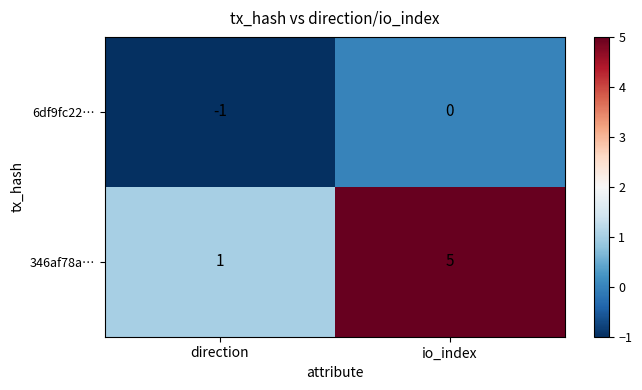

What is the spread (max minus min) of values at direction?

2